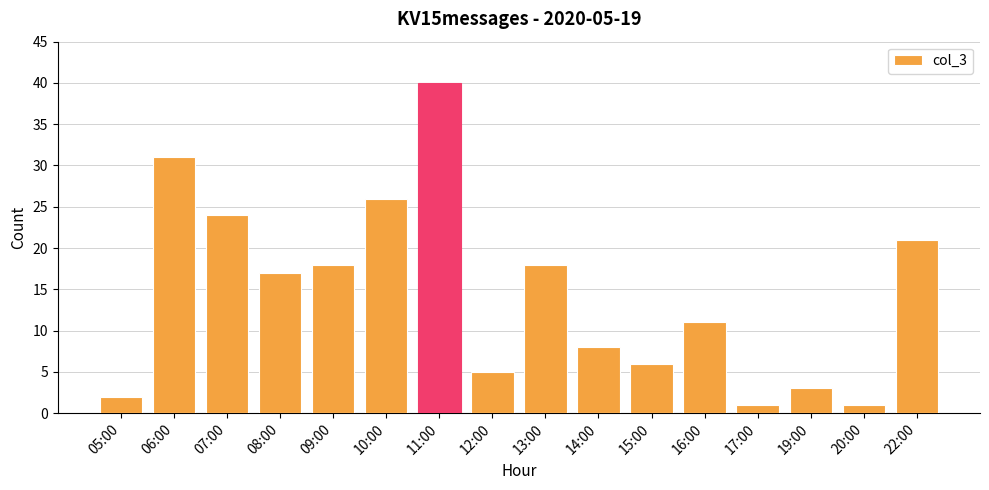

True or false: the data shows 30 at 22:00.

False